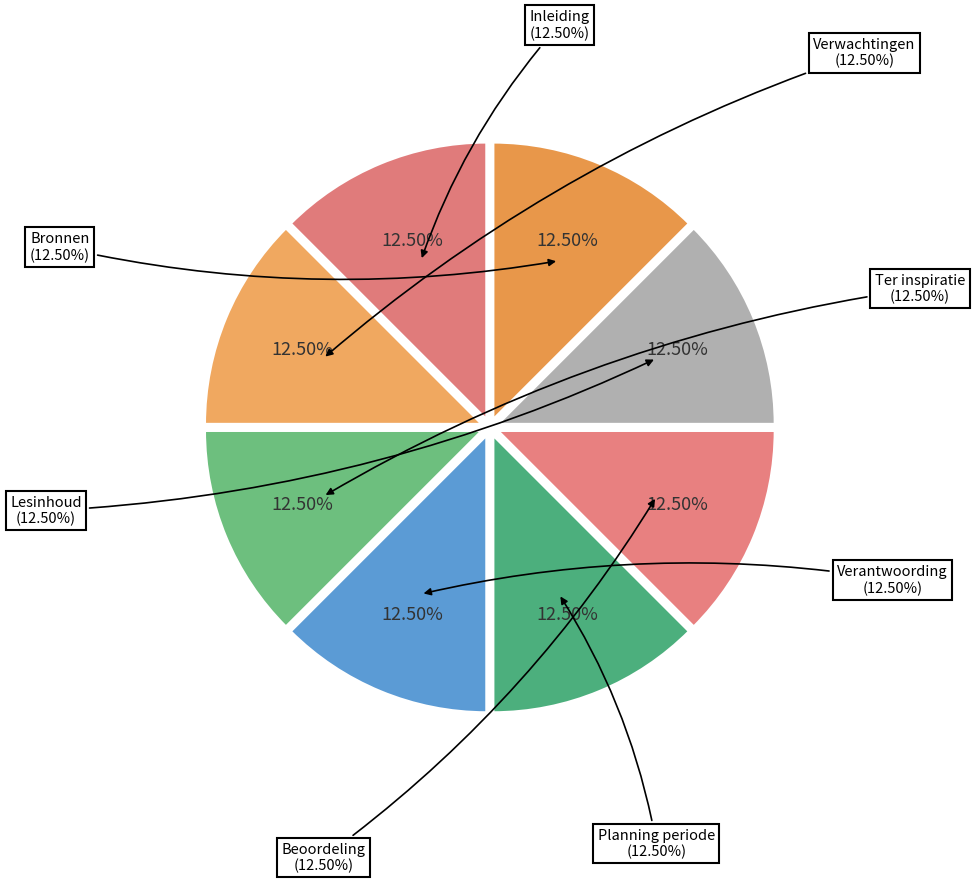

Rank the categories by value from lowest to highest.

Inleiding, Verwachtingen, Ter inspiratie, Verantwoording, Planning periode, Beoordeling, Lesinhoud, Bronnen